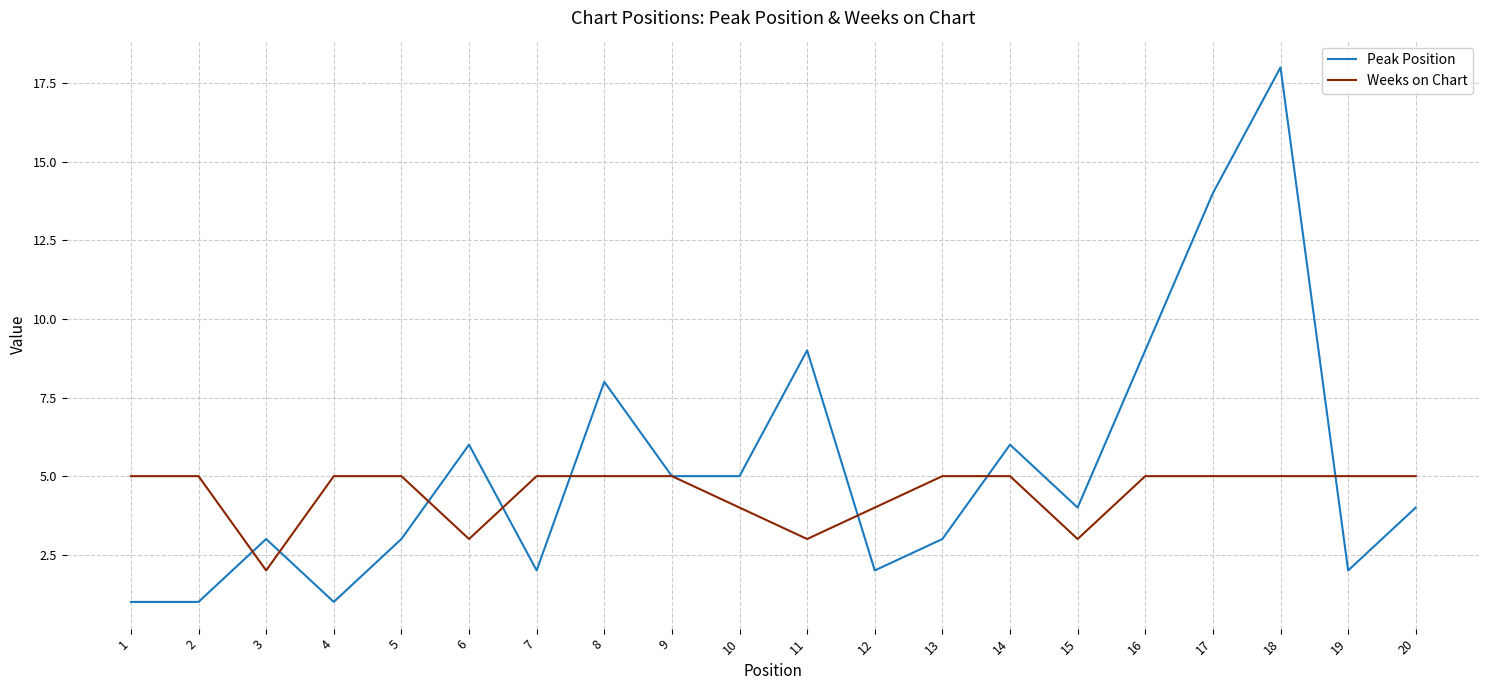

At which category does the chart reach its peak across all series?

18